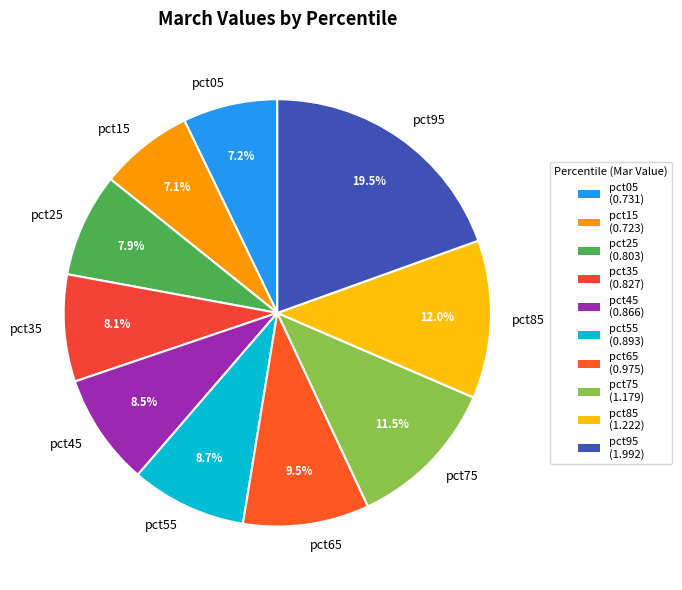

Is there a majority slice in this chart?

No